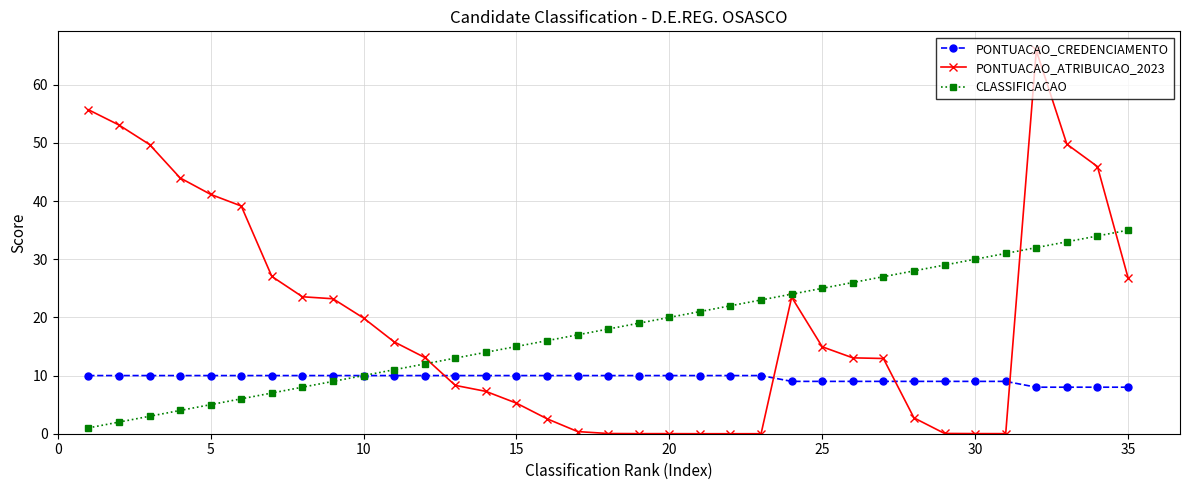

How many values in the CLASSIFICACAO series are below 18?

17